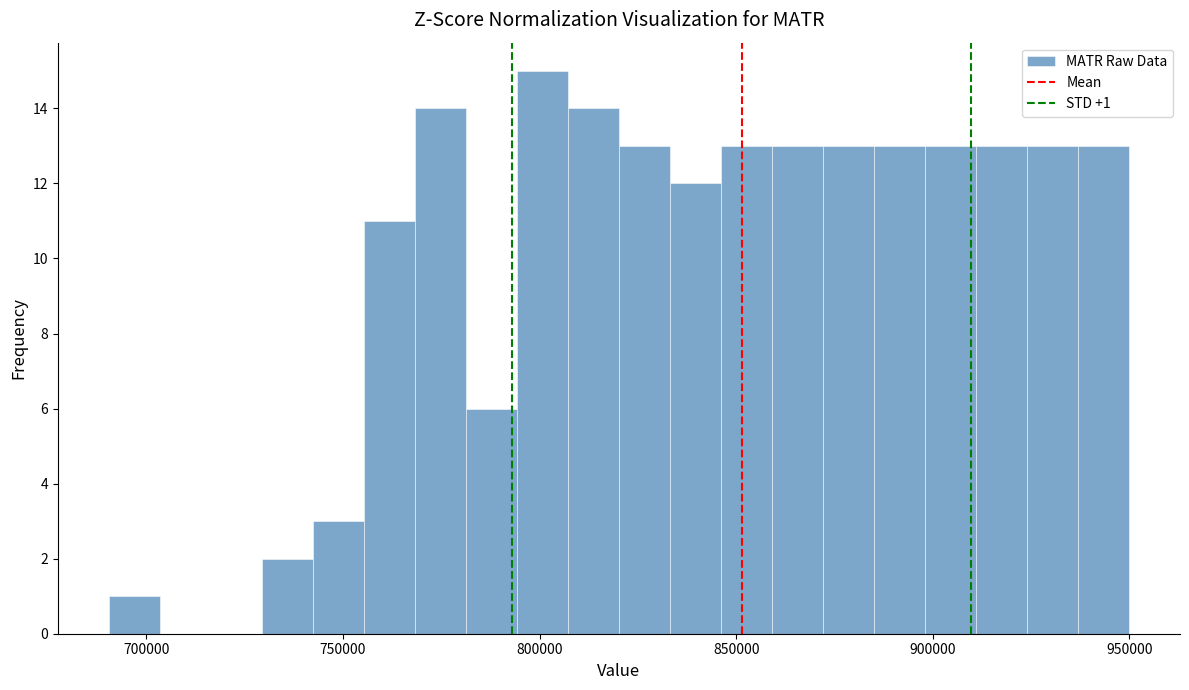

Around what value on the x-axis is the tallest bar? Give the approximate position of its centre, as read against the axis.

800000